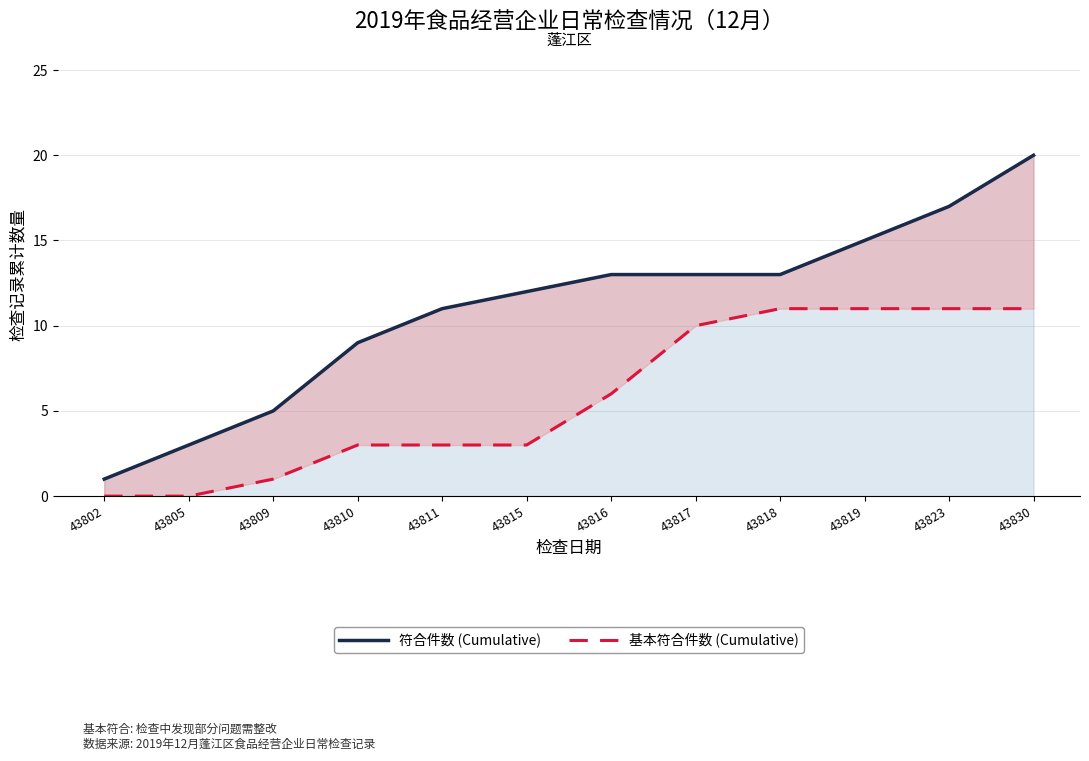

What is the total value across all series at 43809?

6